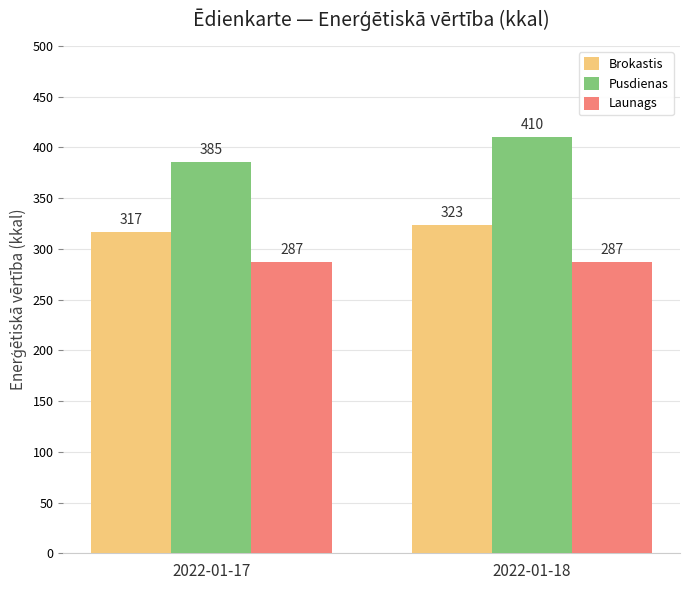

The value of Pusdienas at 2022-01-18 is 410.5. True or false?

True